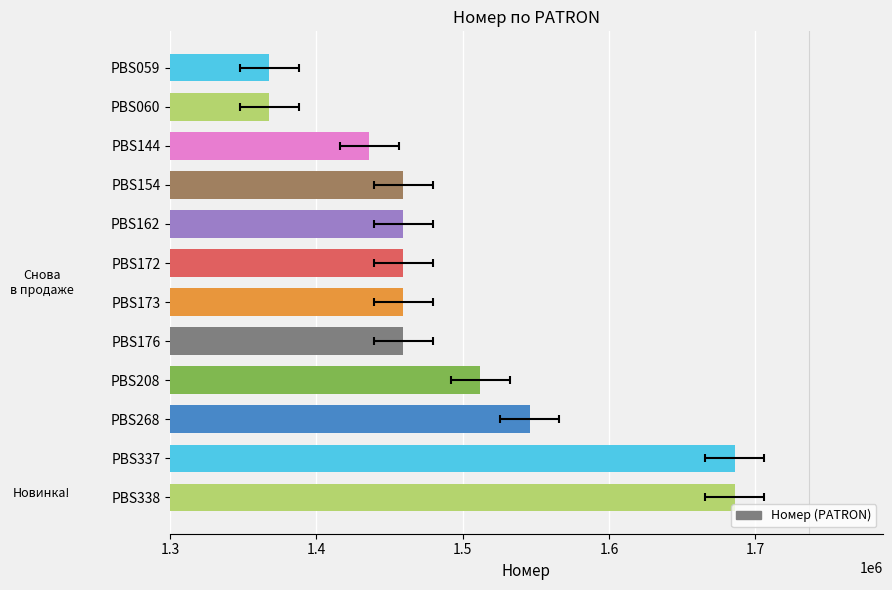

Which has a higher value, PBS338 or PBS176?

PBS338